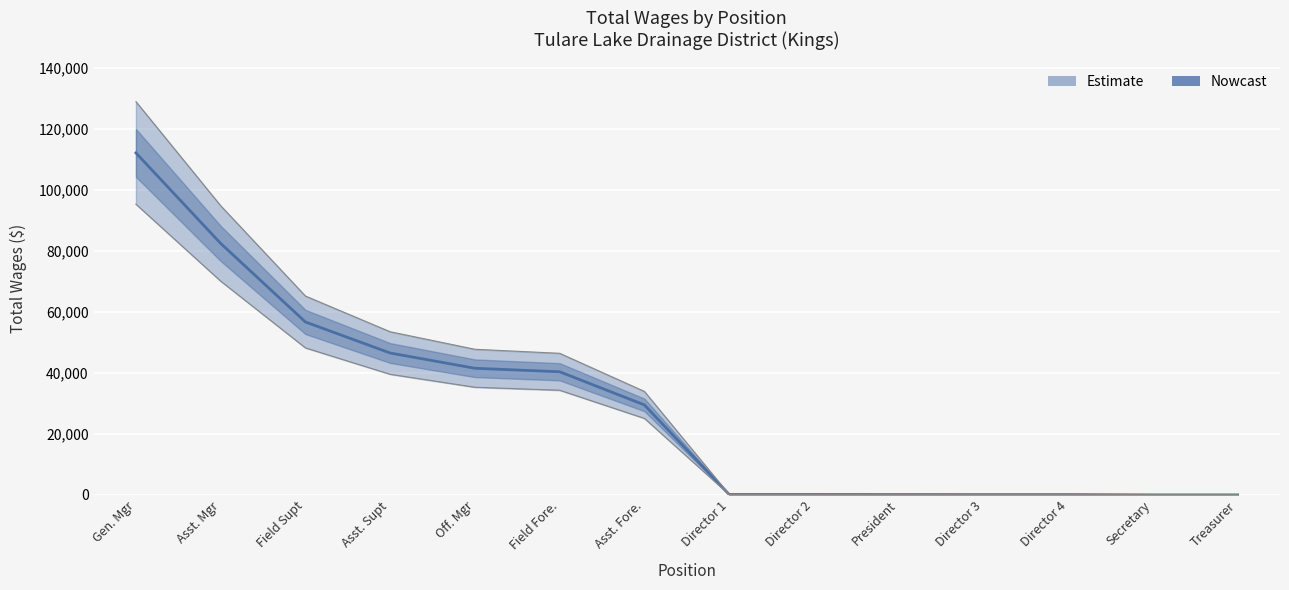

Between Off. Mgr and Director 4, which is larger?

Off. Mgr